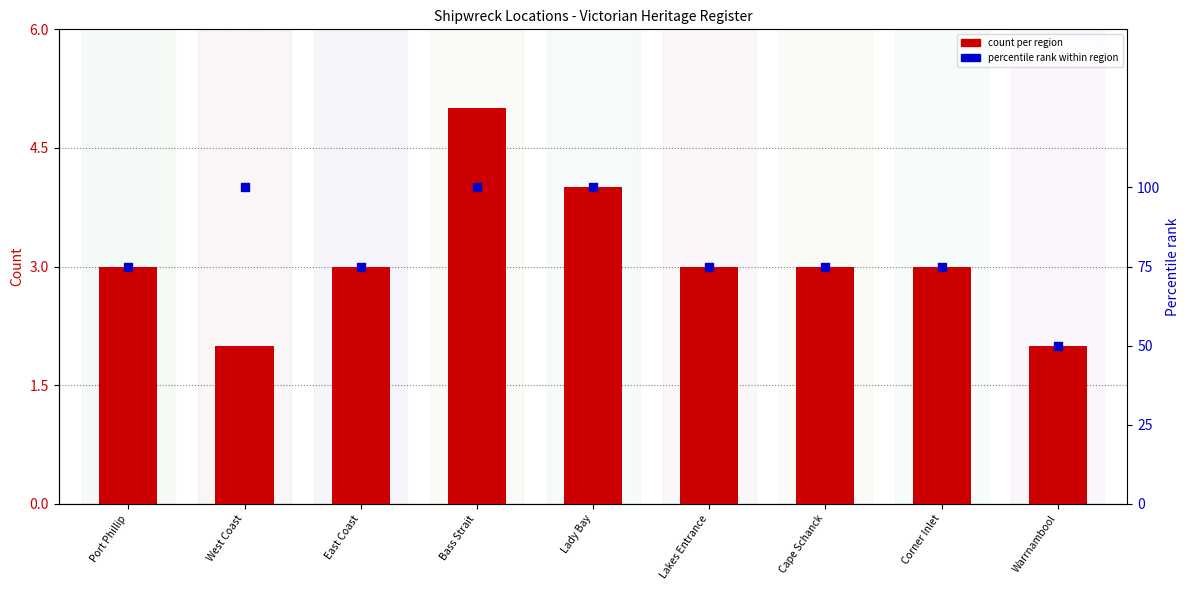

Which series reaches the maximum Y coordinate?

percentile rank within region